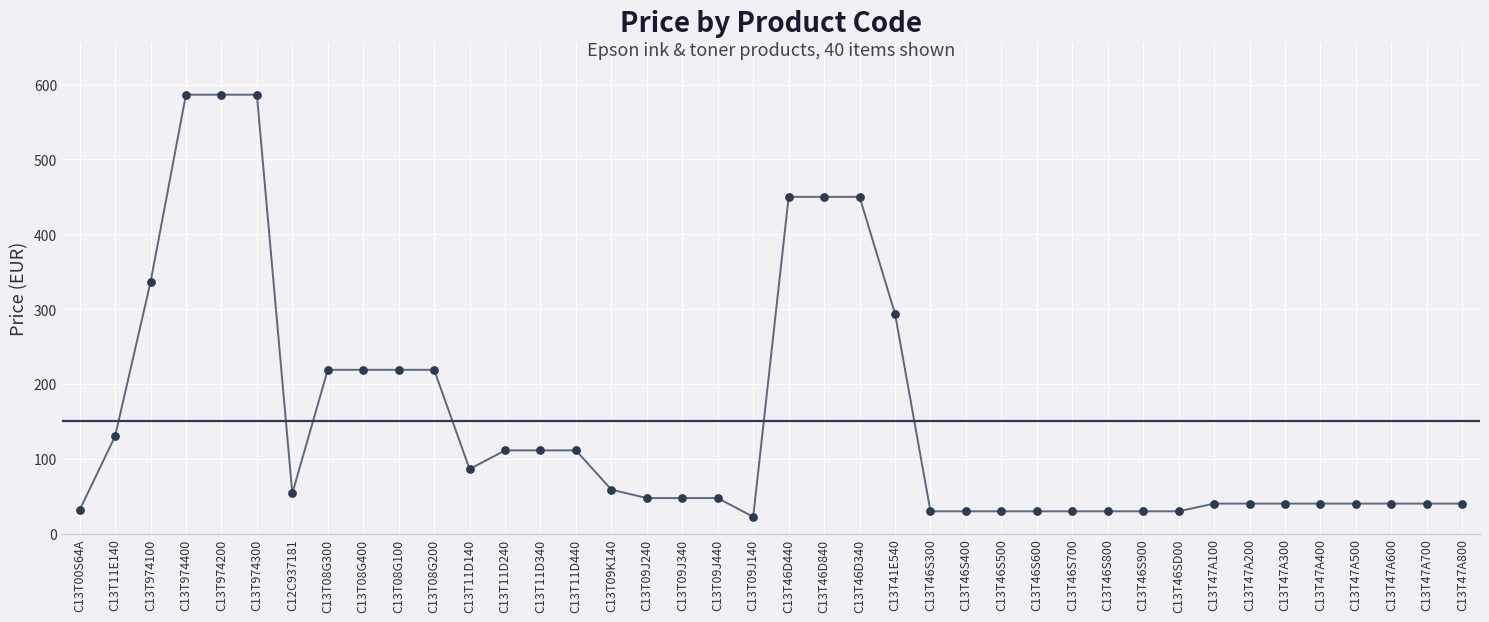

Approximately how many times larger is the value at C13T46S500 compared to C13T974400?

0.1